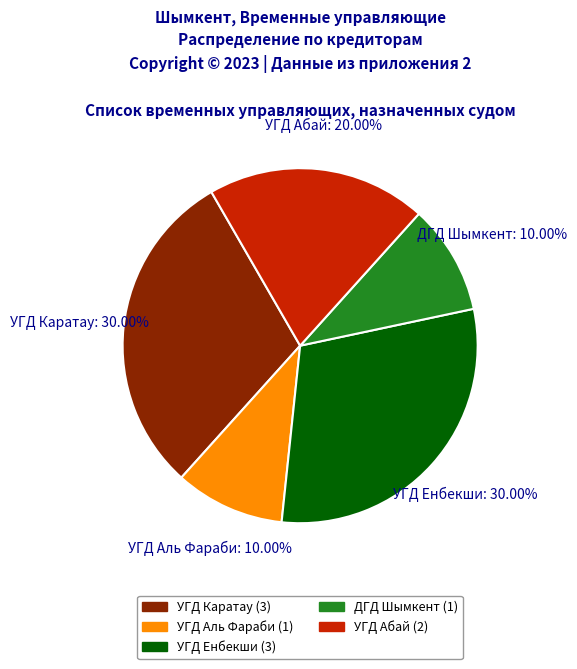

Do ДГД Шымкент and УГД Каратау together represent more than half of the pie?

No